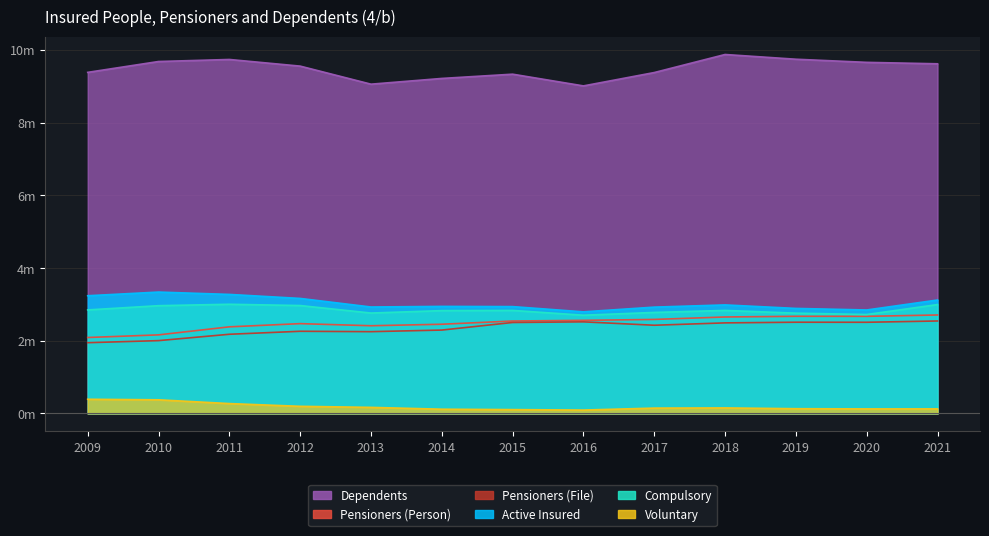

What value does the Pensioners (File) series have at 2014?

2292768